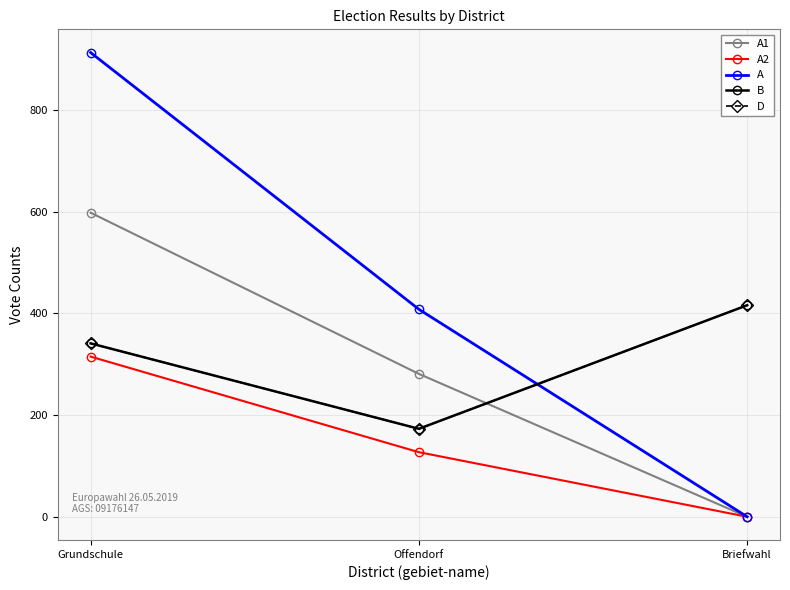

Which has a higher value, Grundschule or Offendorf?

Grundschule